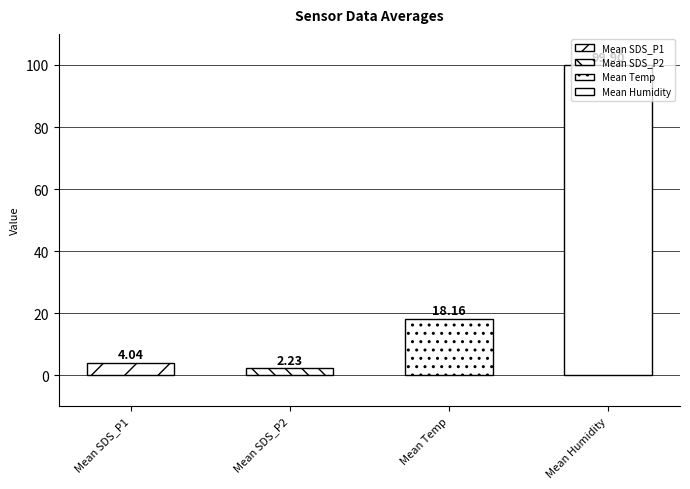

What is the average value of the Temp series?

18.2